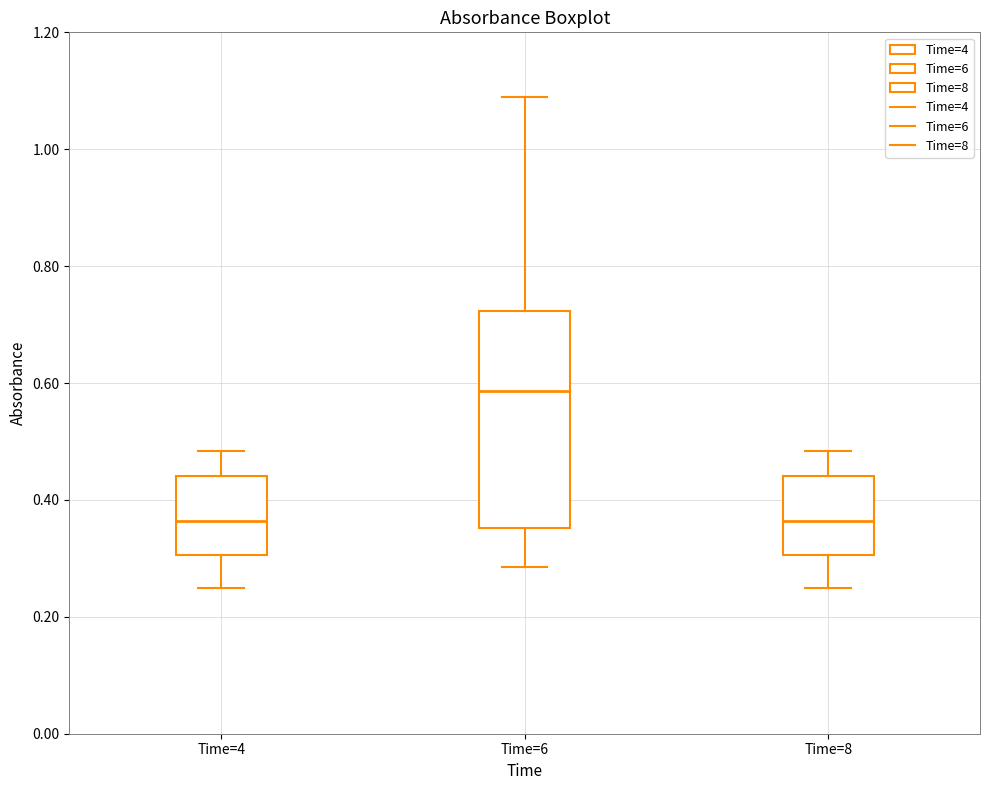

Which box is the tallest, from its lower edge to its upper edge?

Time=6